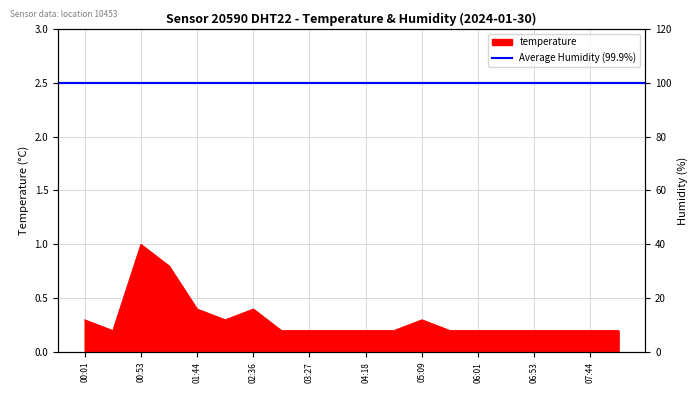

What is the sum of the values at 03:53 and 06:01?

0.4